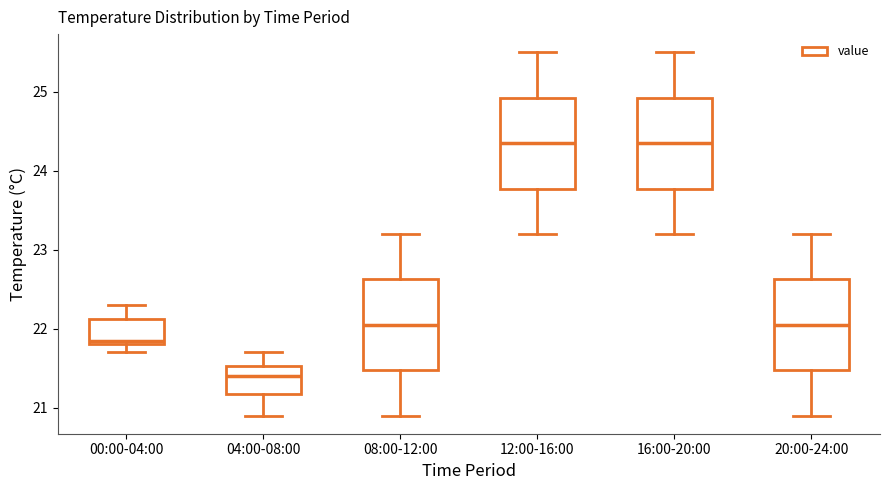

Which box has the lowest median line?

04:00-08:00